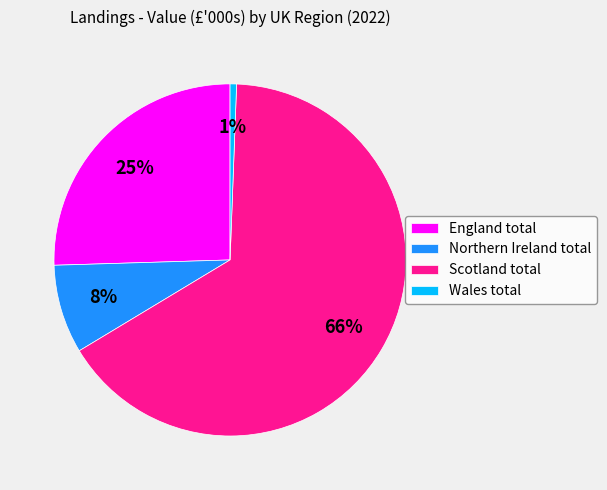

To the nearest percent, what is the average slice percentage?

25%